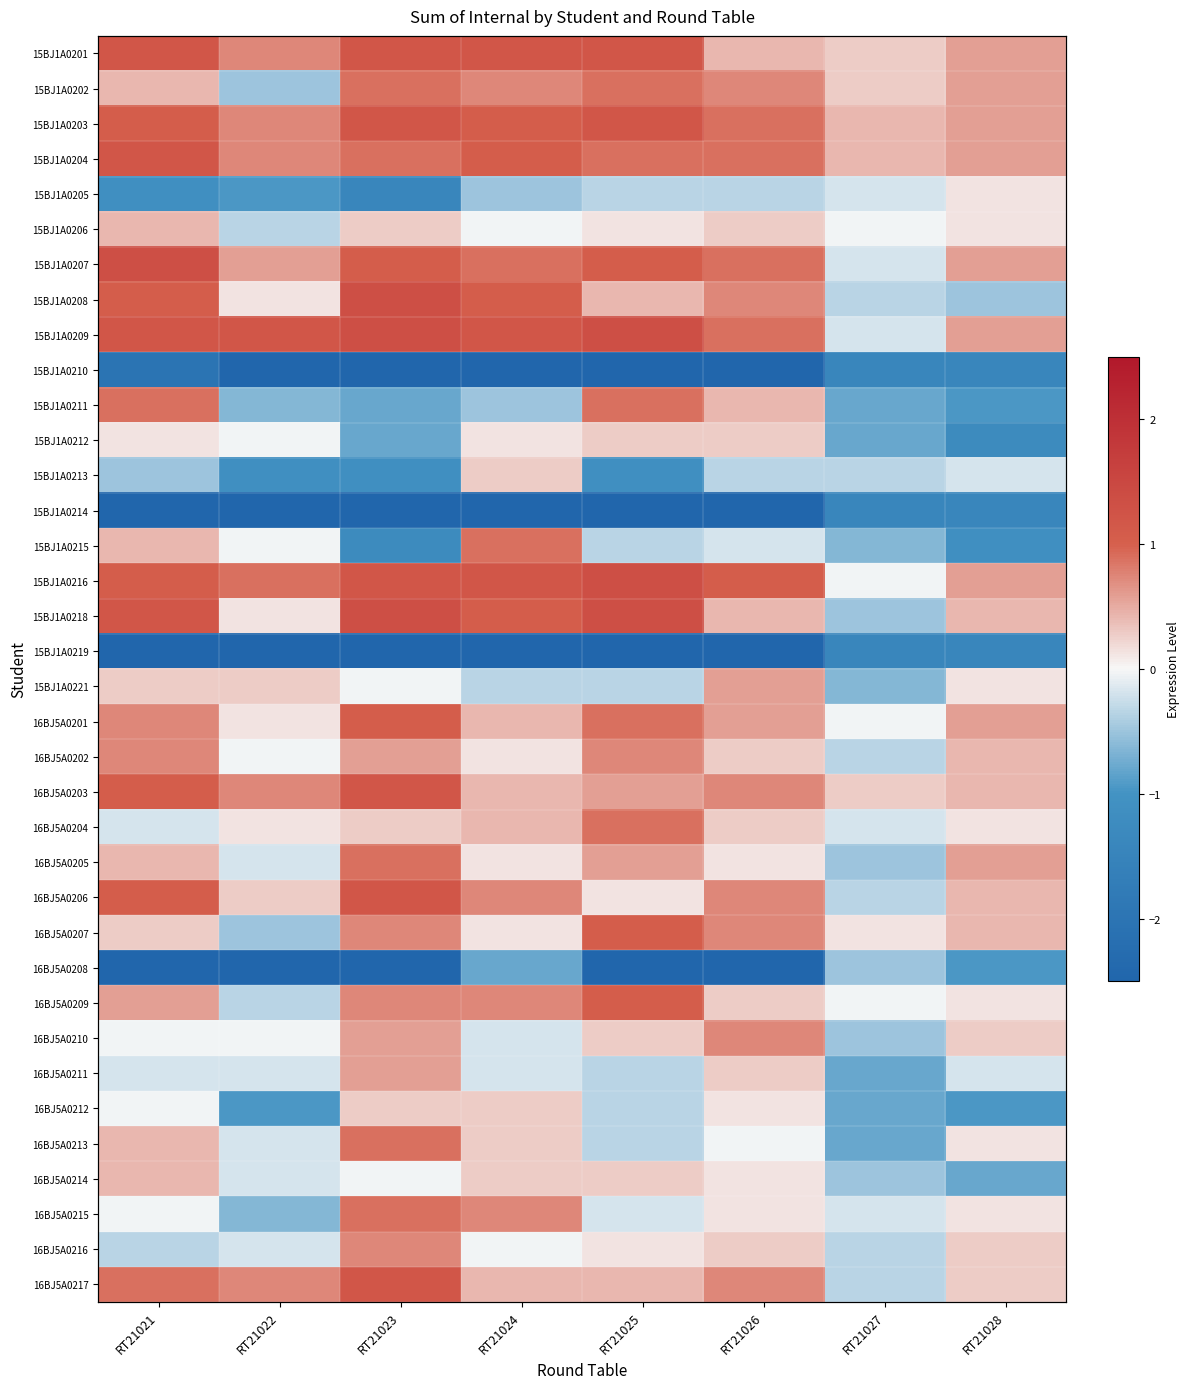

What is the average value of the 15BJ1A0206 series?

0.1